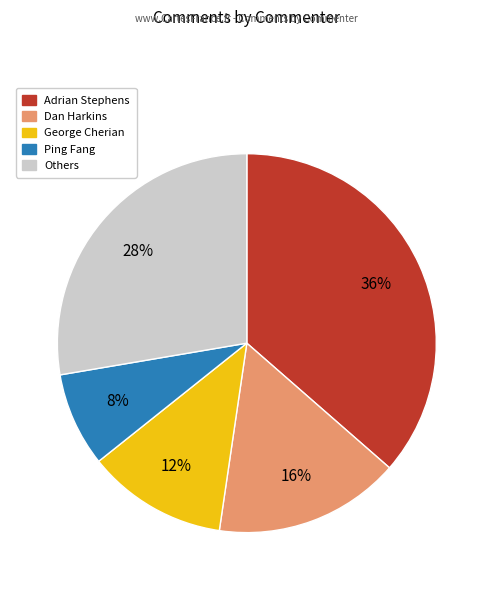

To the nearest percent, what is the average slice percentage?

20%